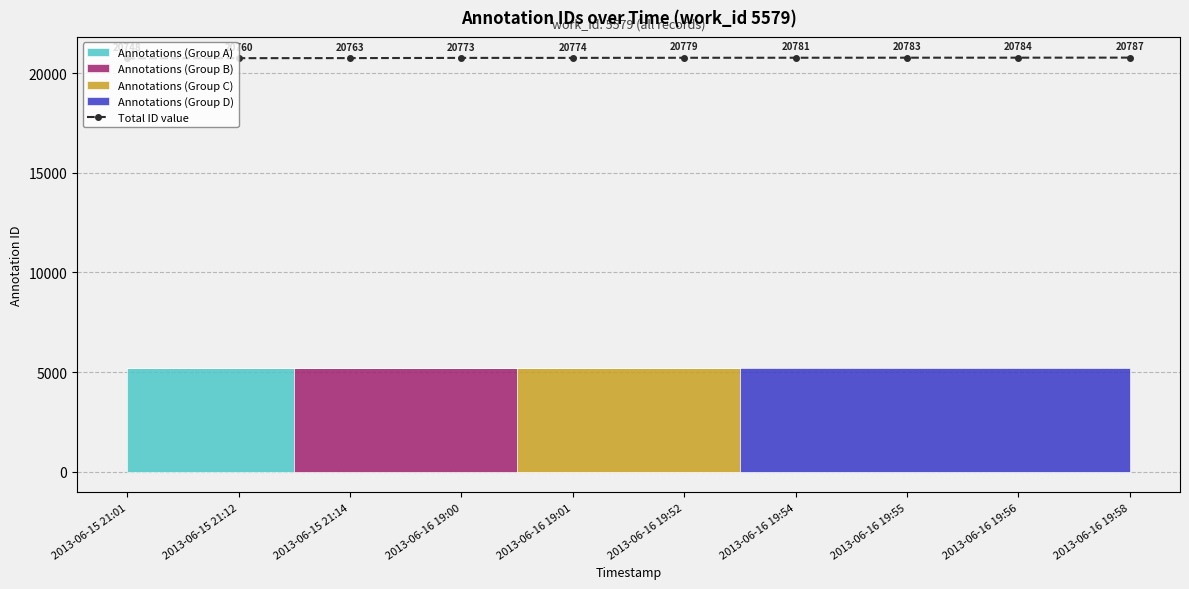

How many data points are less than 20779?

5